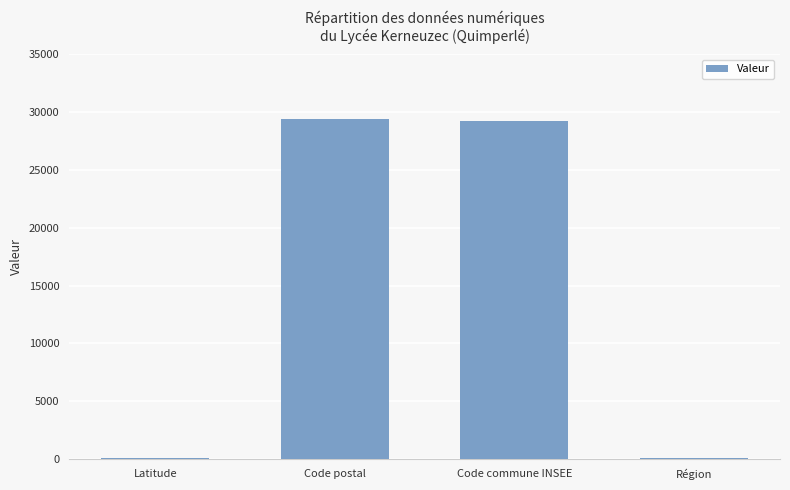

Which has a higher value, Code postal or Région?

Code postal